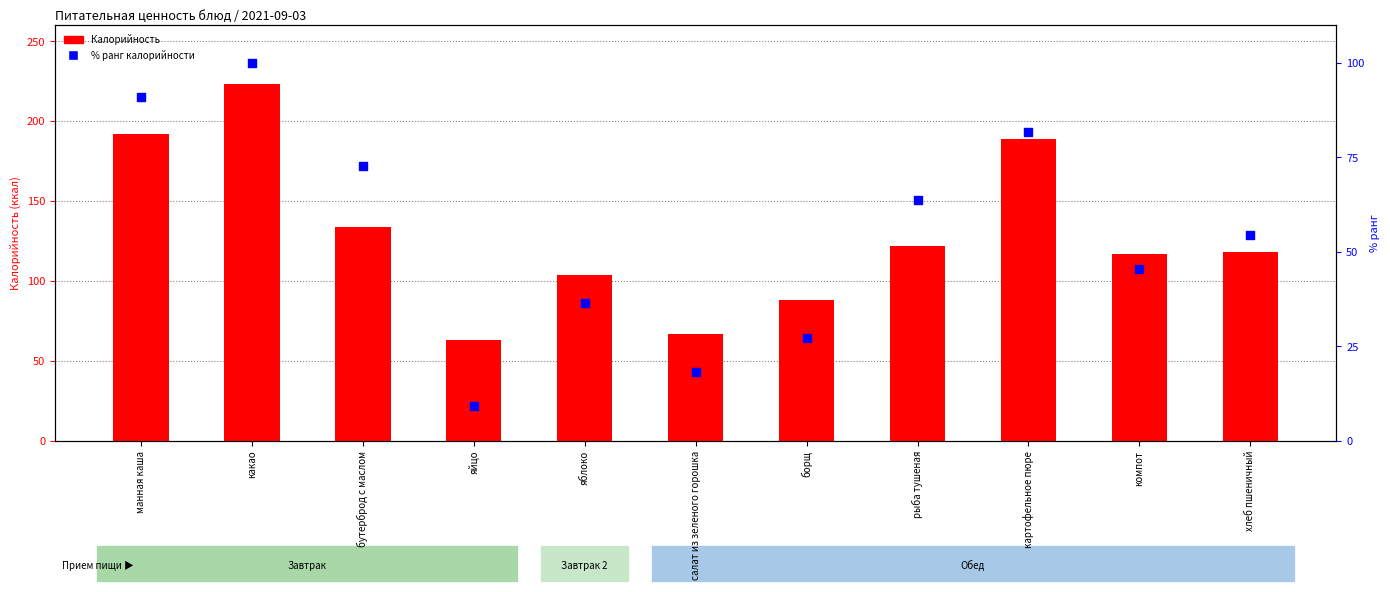

At how many categories does at least one series exceed 132?

4